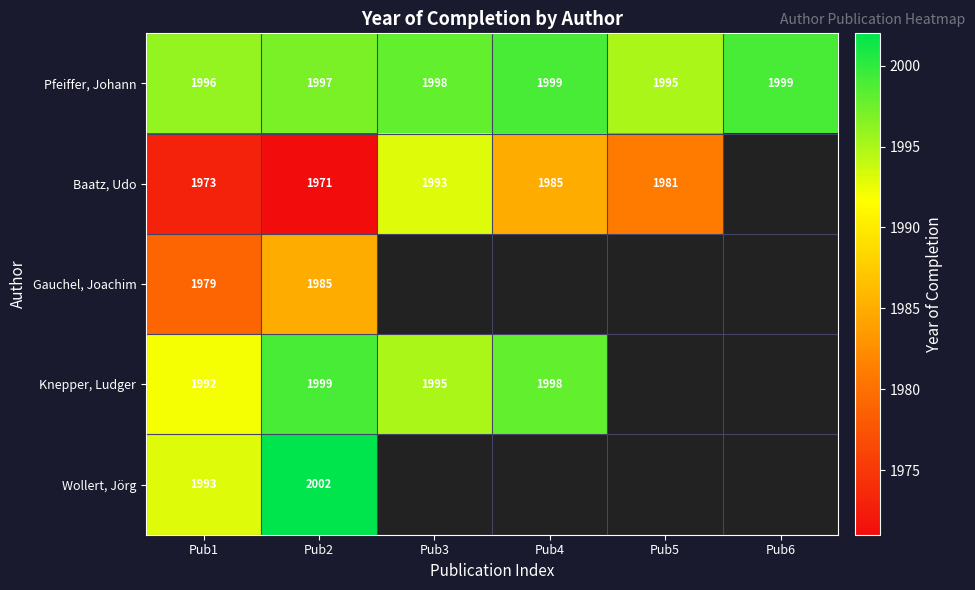

Read the Pfeiffer, Johann value at Pub4.

1999